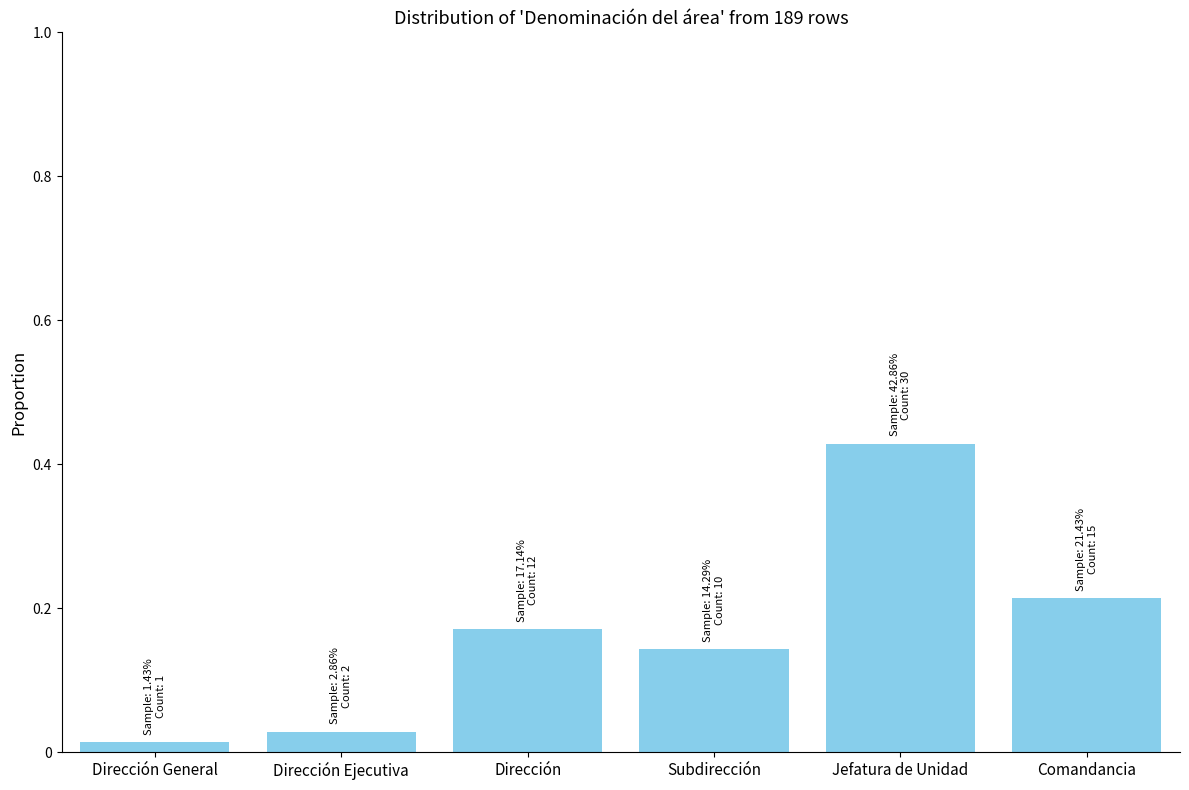

What is the sum of all values?

1.0